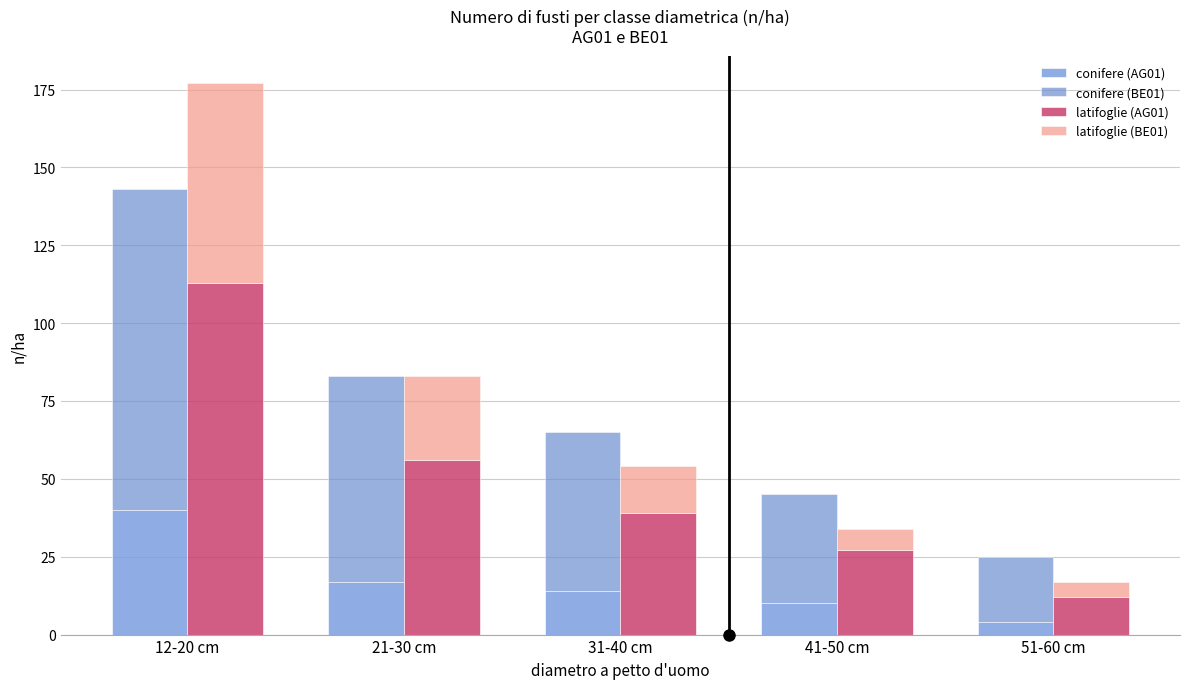

How many bars are there in total?

20